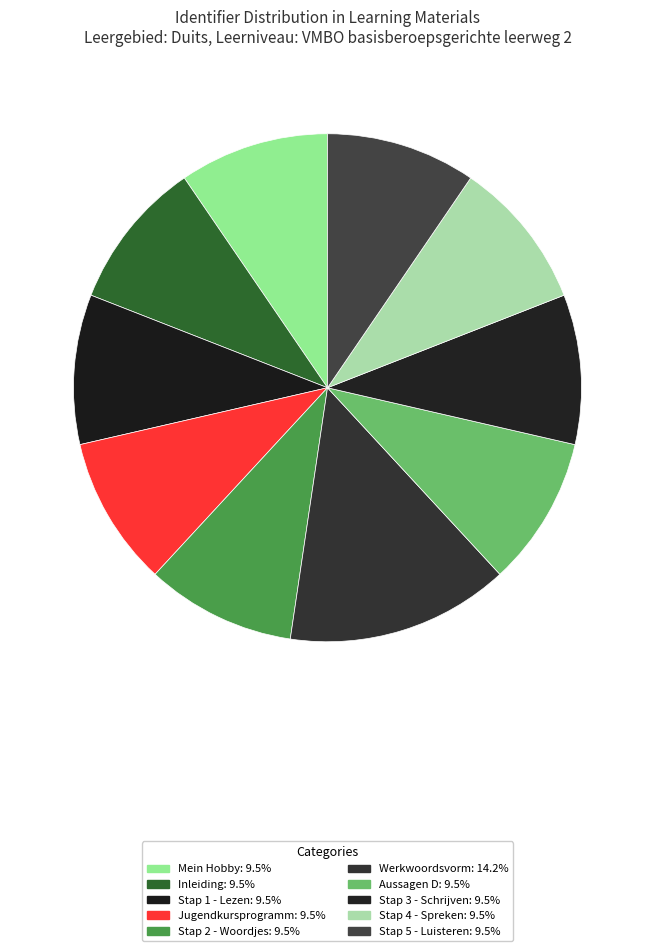

Which has a higher value, Stap 1 - Lezen or Mein Hobby?

Stap 1 - Lezen